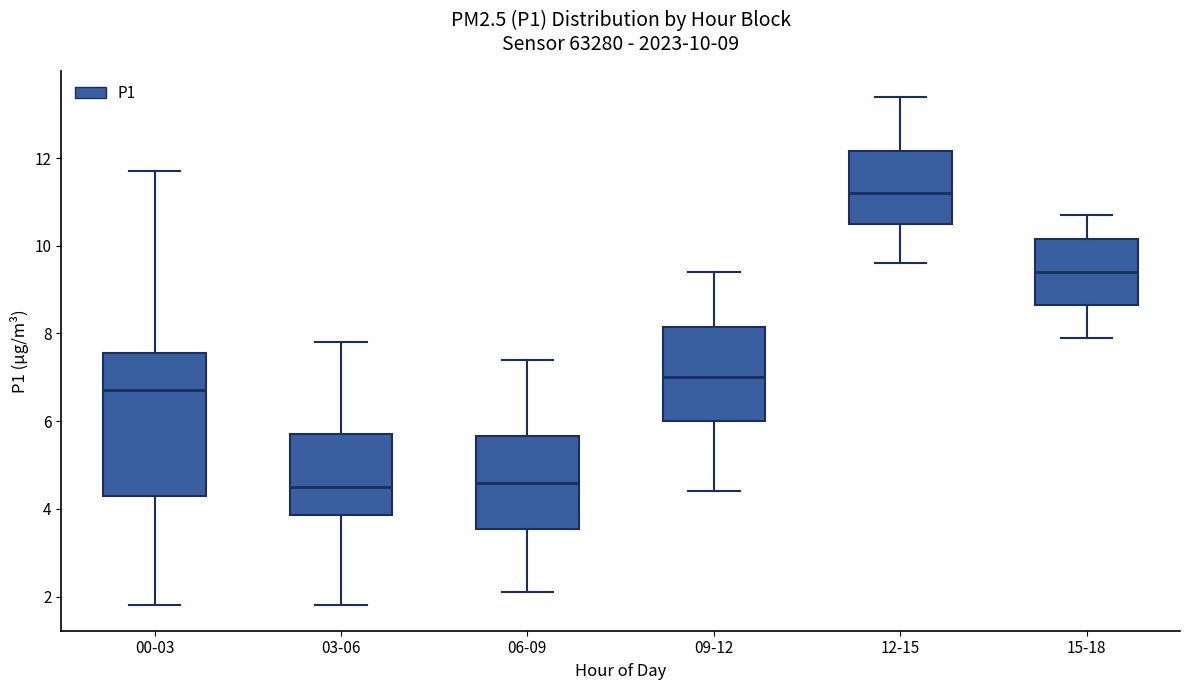

Comparing the boxes themselves (not the whiskers), which one is the tallest?

00-03